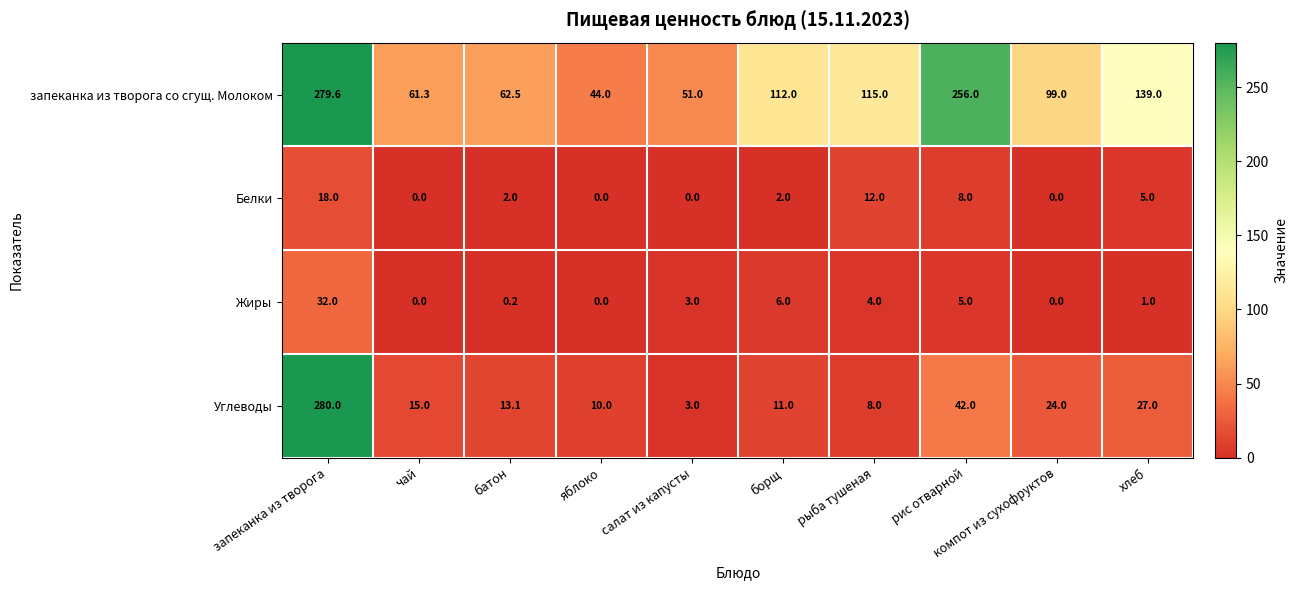

List the labels in order of запеканка из творога со сгущ. Молоком value, largest first.

запеканка из творога, рис отварной, хлеб, рыба тушеная, борщ, компот из сухофруктов, батон, чай, салат из капусты, яблоко